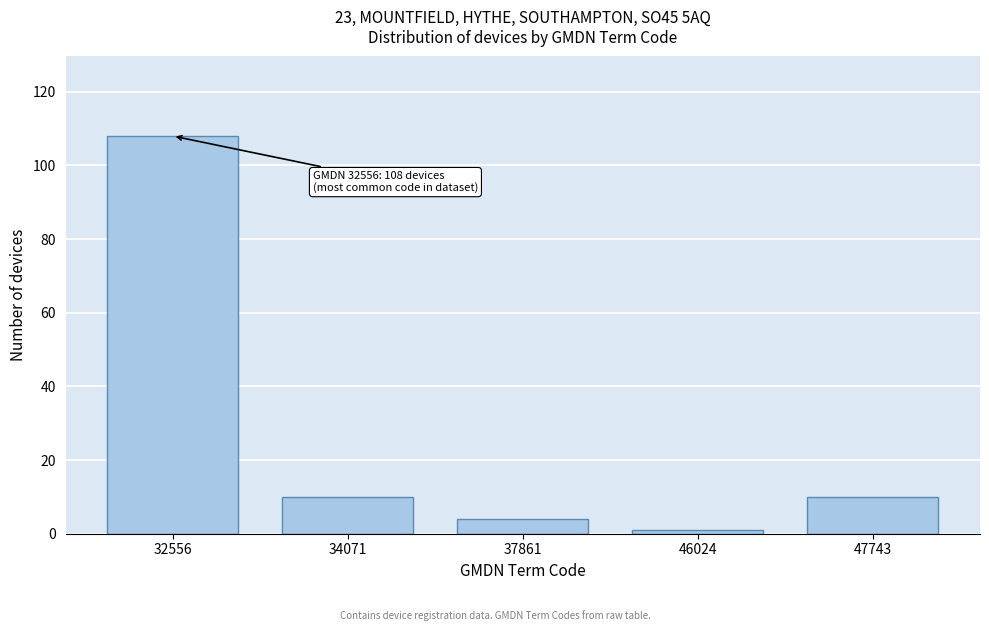

Reading right to left, list all the values displayed in this chart.

47743=10	46024=1	37861=4	34071=10	32556=108